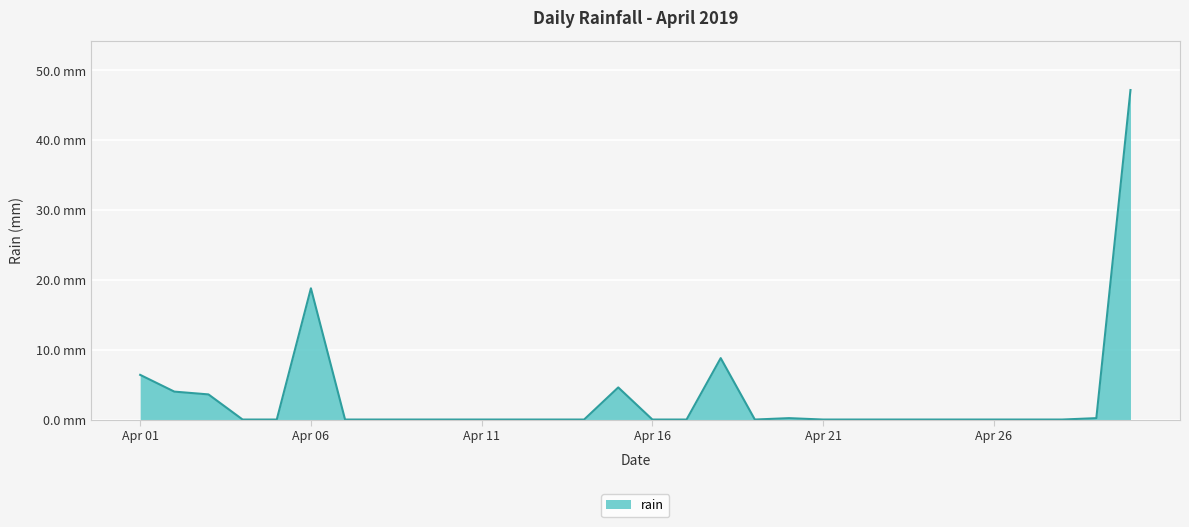

At which label is the value closest to 23?

Apr 06